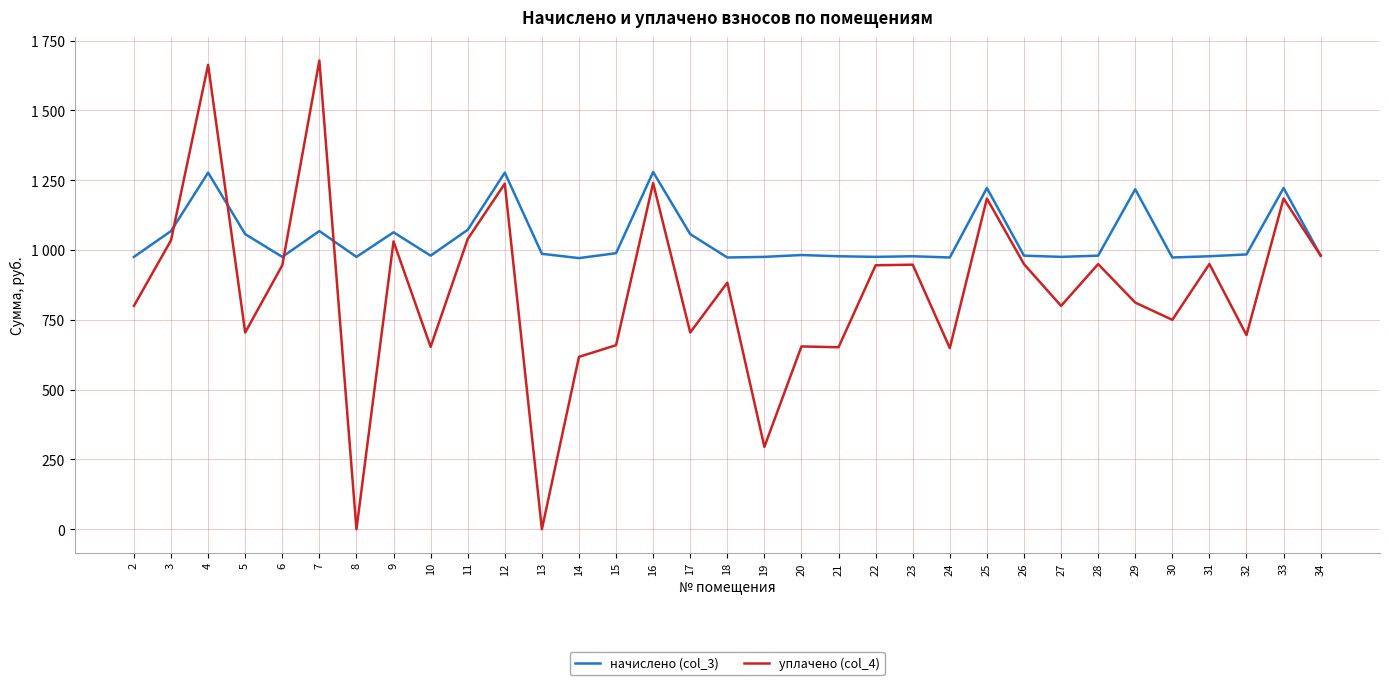

Is this an area chart (filled region under the line)?

No